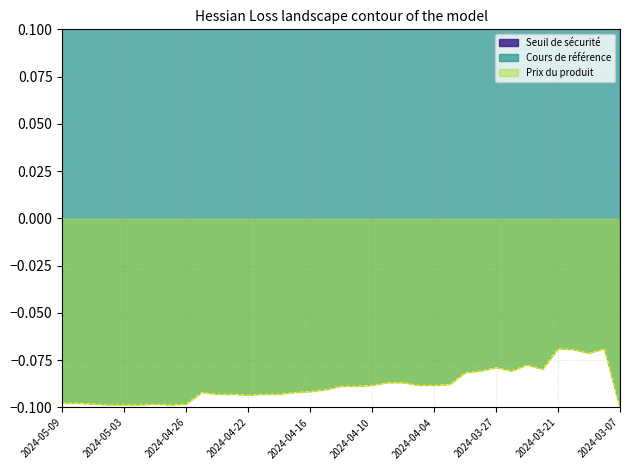

In Seuil de sécurité, how many points are lower than both neighbors (excluding endpoints)?

7